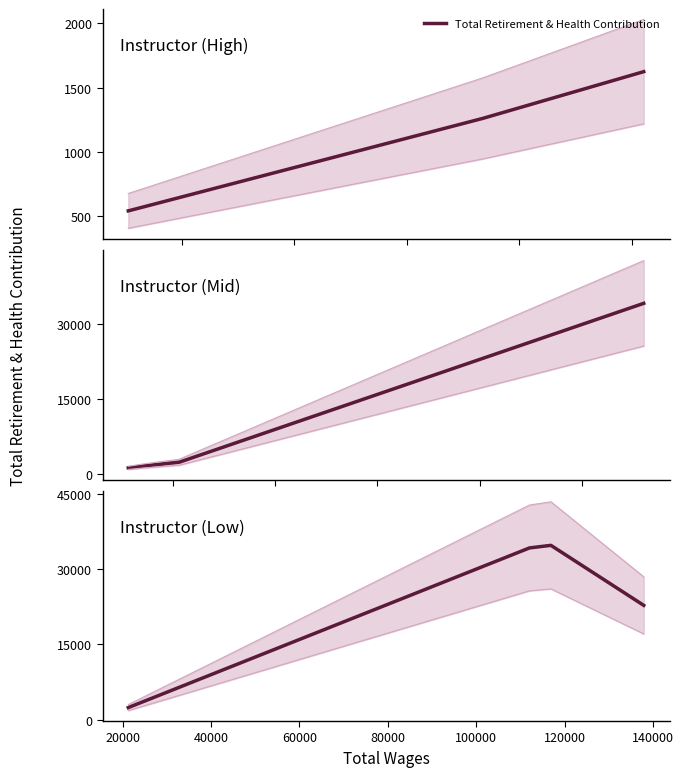

What is the average value?

23538